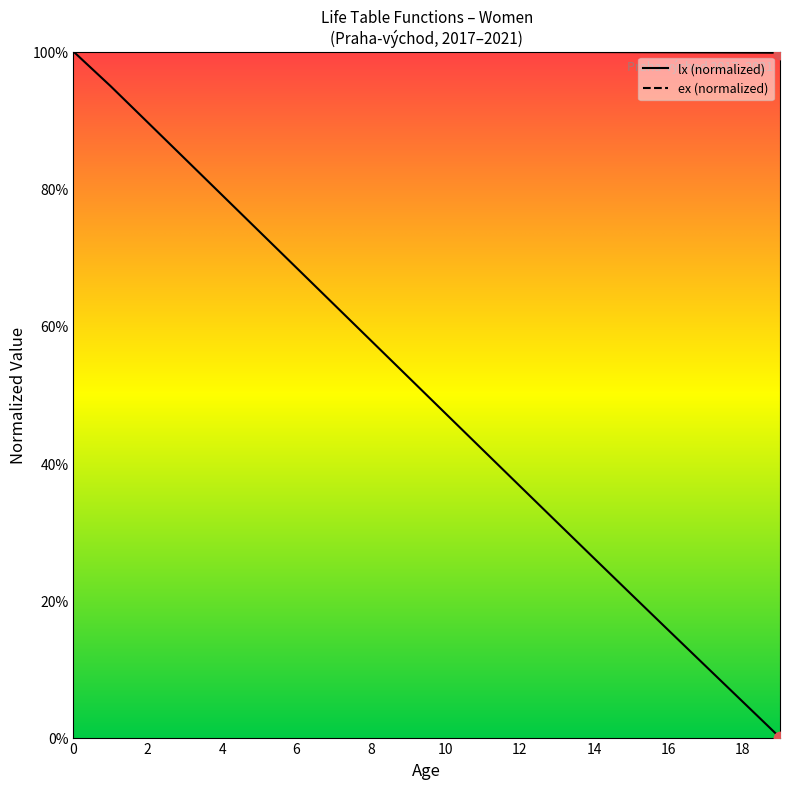

Which series contains the highest Y value?

lx